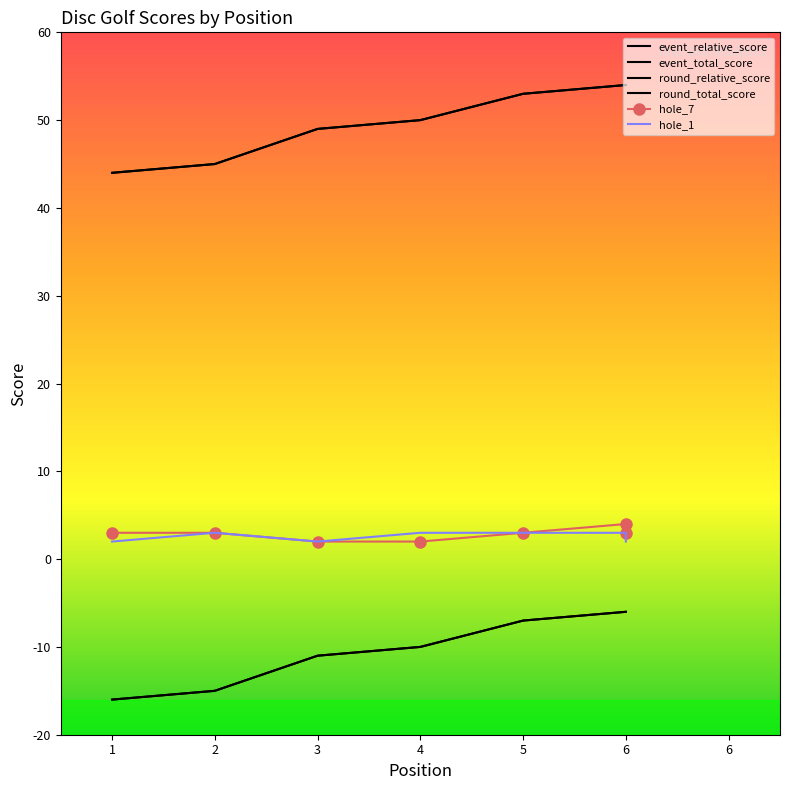

At which category is the sum across all series the highest?

6